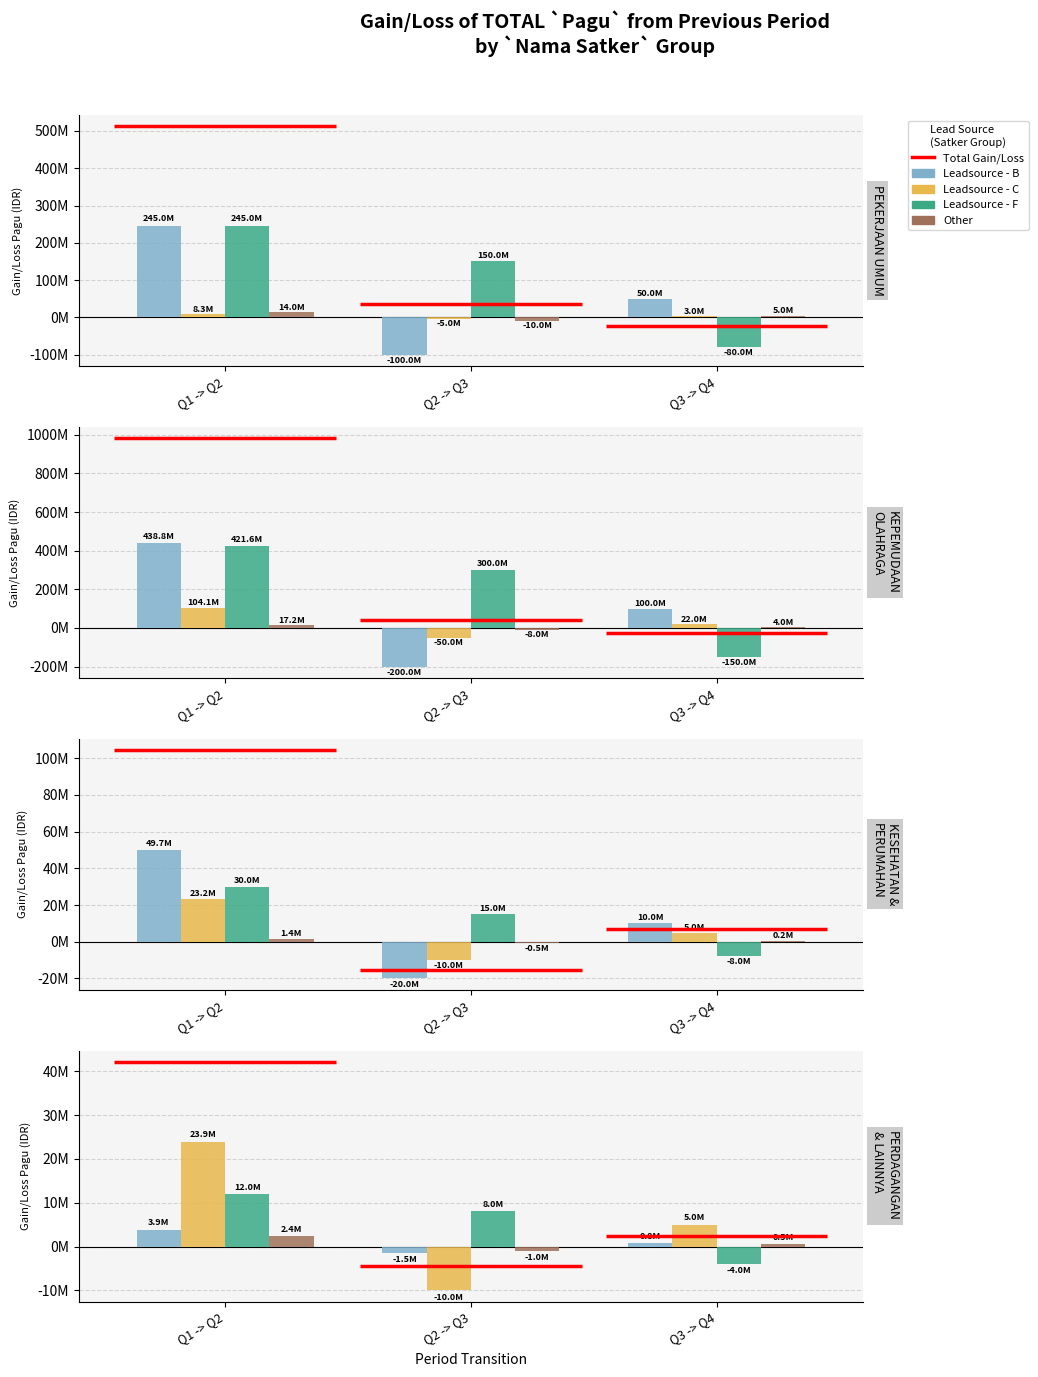

What is the approximate value of Other at Q1 -> Q2, to the nearest 100?

2400000